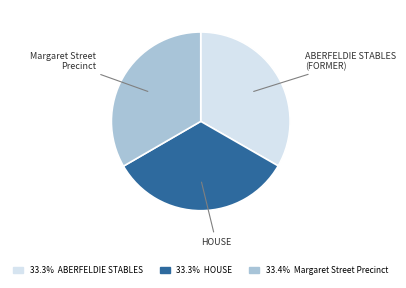

Does any single category account for the majority?

No